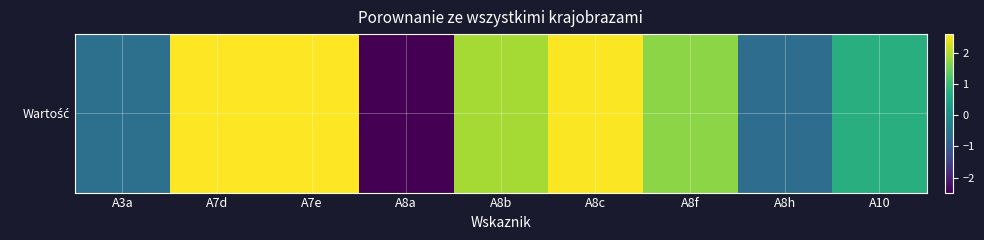

What is the difference between the second highest and minimum values?

5.1